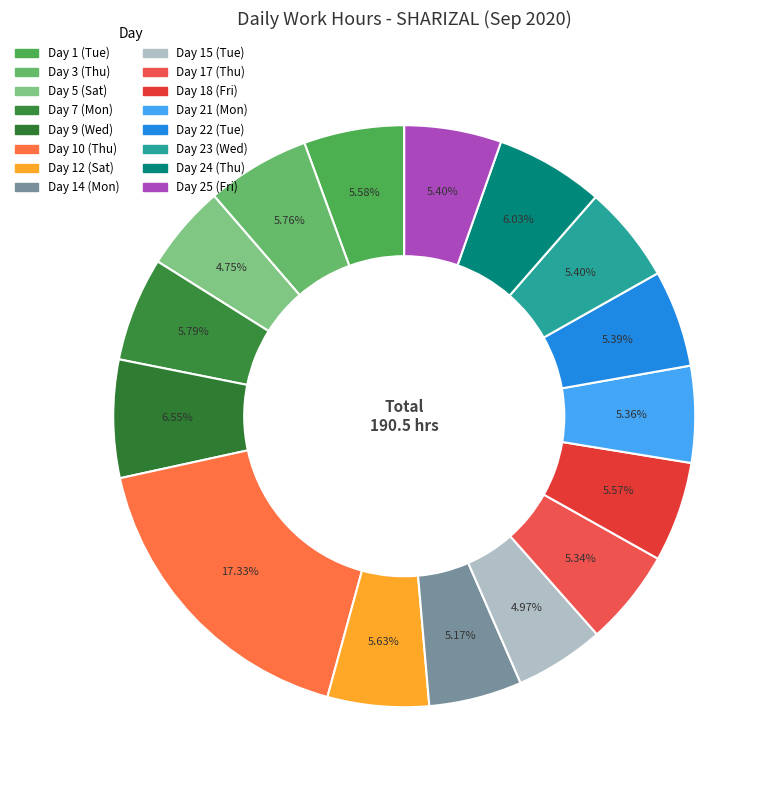

Is it true that Day 5 (Sat) is 5% of the pie?

True